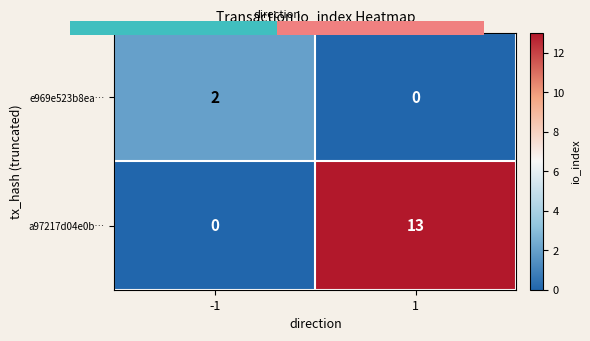

How many data points does each series have?

2